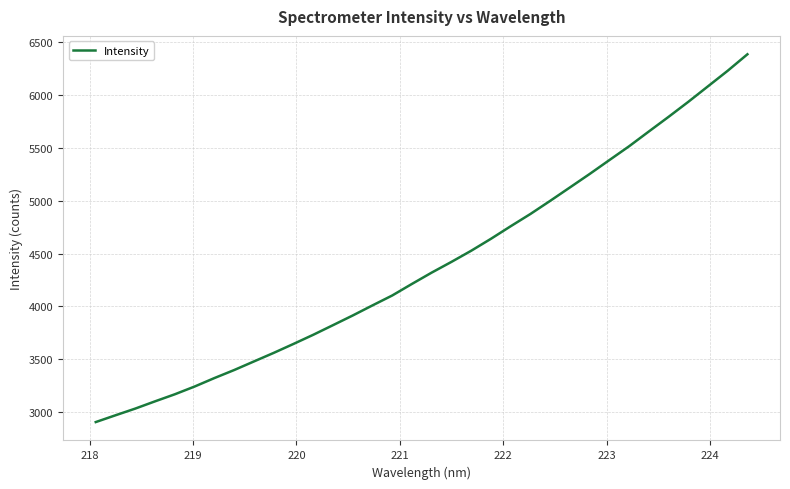

True or false: there are more than 2 points higher than both neighbors.

False